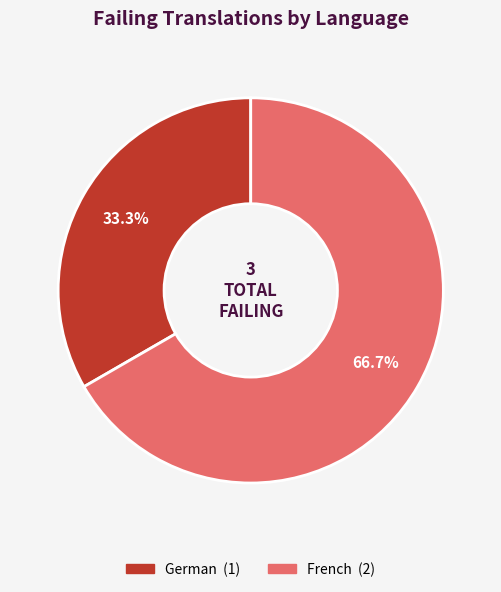

Is there any slice that represents more than half of the pie?

Yes